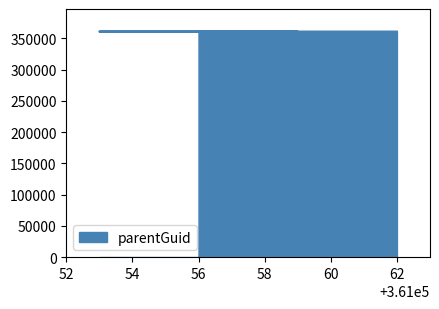

True or false: the data has more than 0 interior local peaks.

False